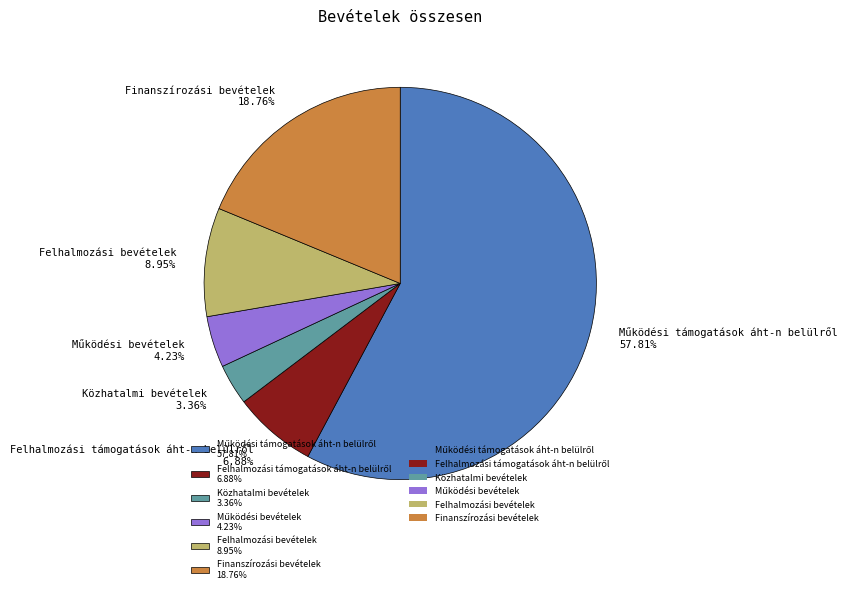

Combined, do Finanszírozási bevételek 18.76% and Felhalmozási bevételek 8.95% account for over 50%?

No